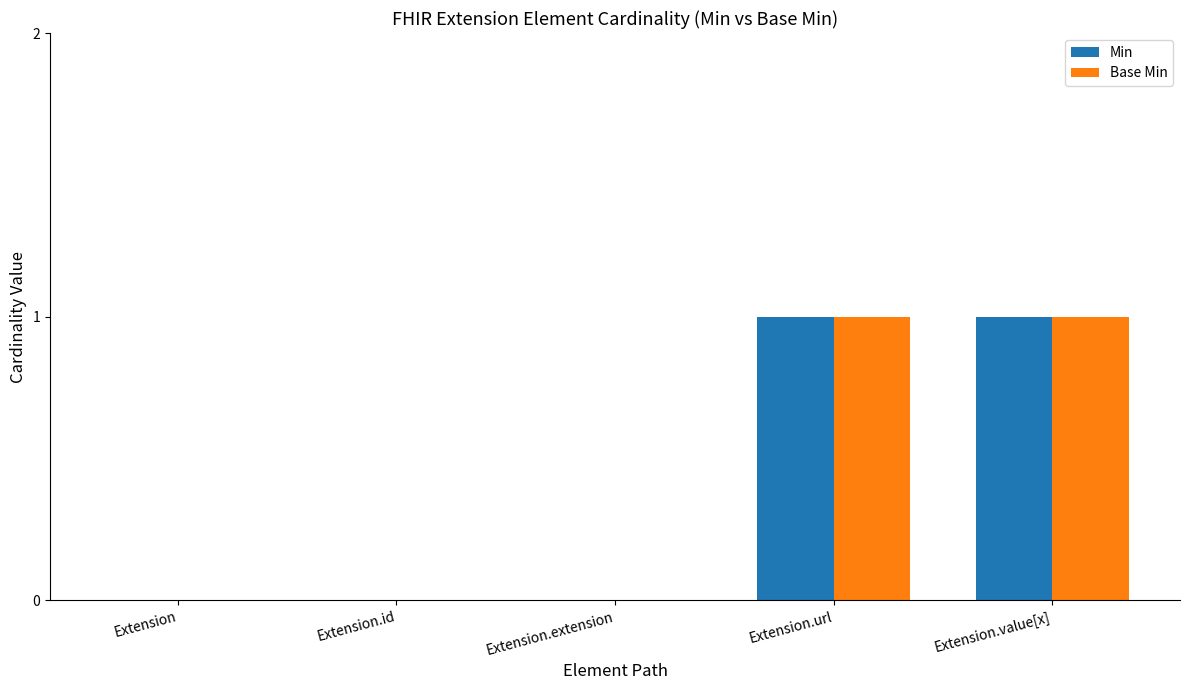

The value of Base Min at Extension.value[x] is 1. True or false?

True